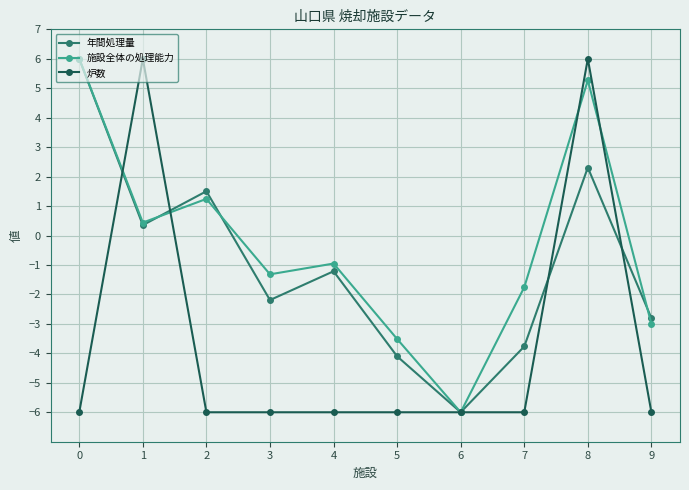

At which category is the sum across all series the highest?

8